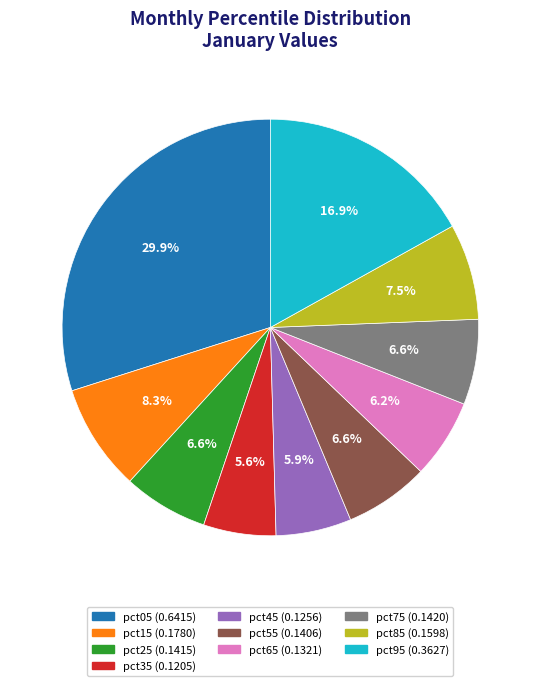

Is pct25 the majority of the pie?

No